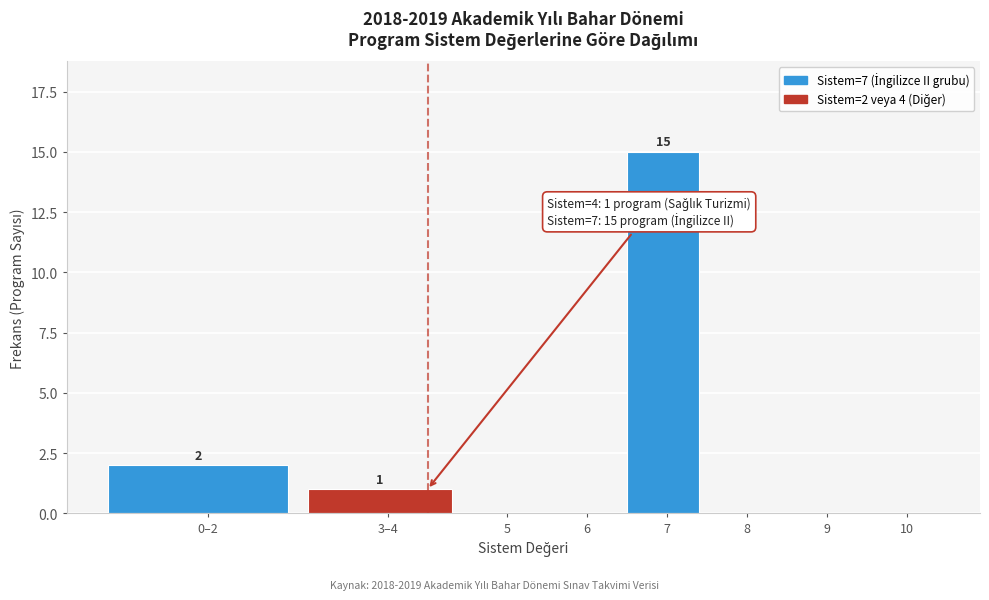

Reading right to left, what are all the values shown in this chart?

10=0	9=0	8=0	7=15	6=0	5=0	3–4=1	0–2=2